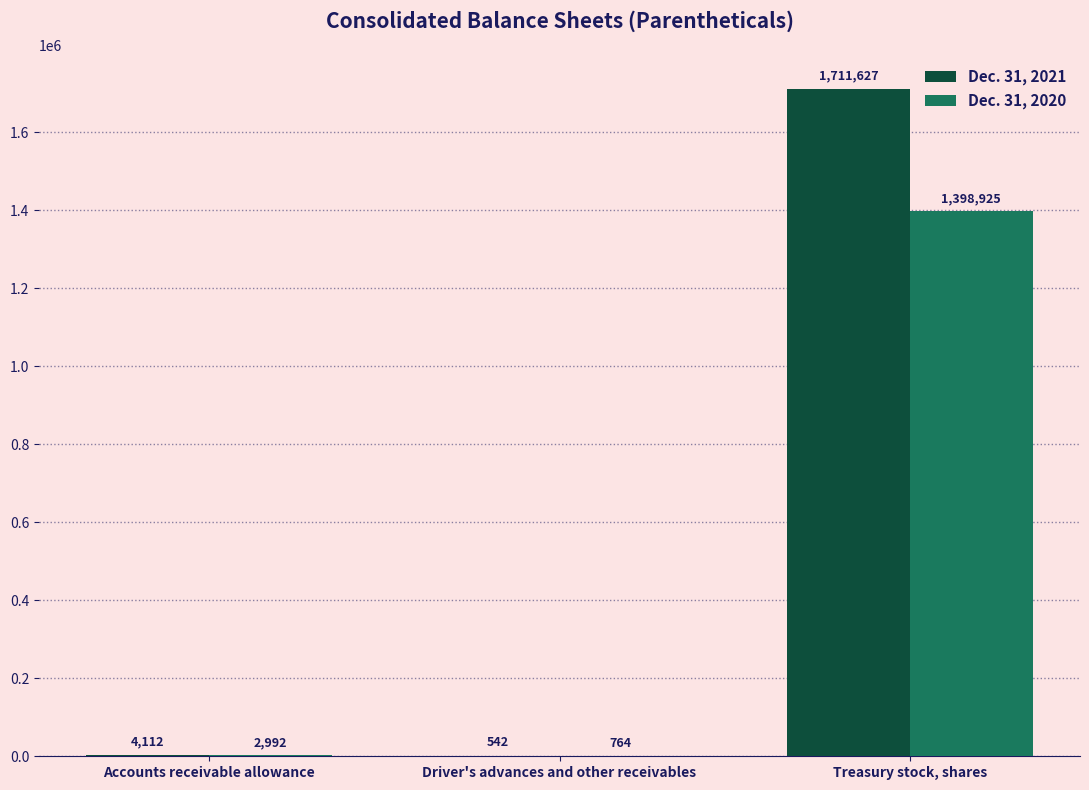

The Dec. 31, 2020 series shows 764 at Driver's advances and other receivables. True or false?

True